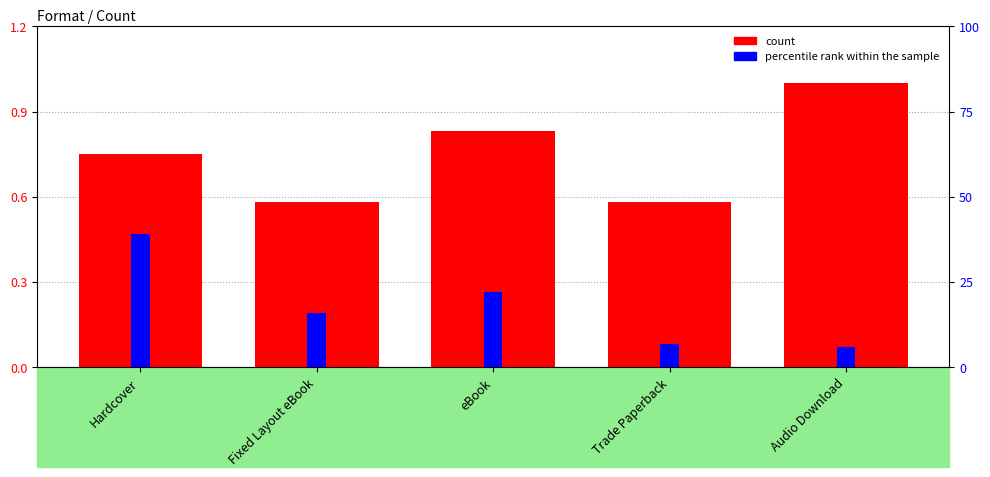

Which series has the widest spread of values?

count